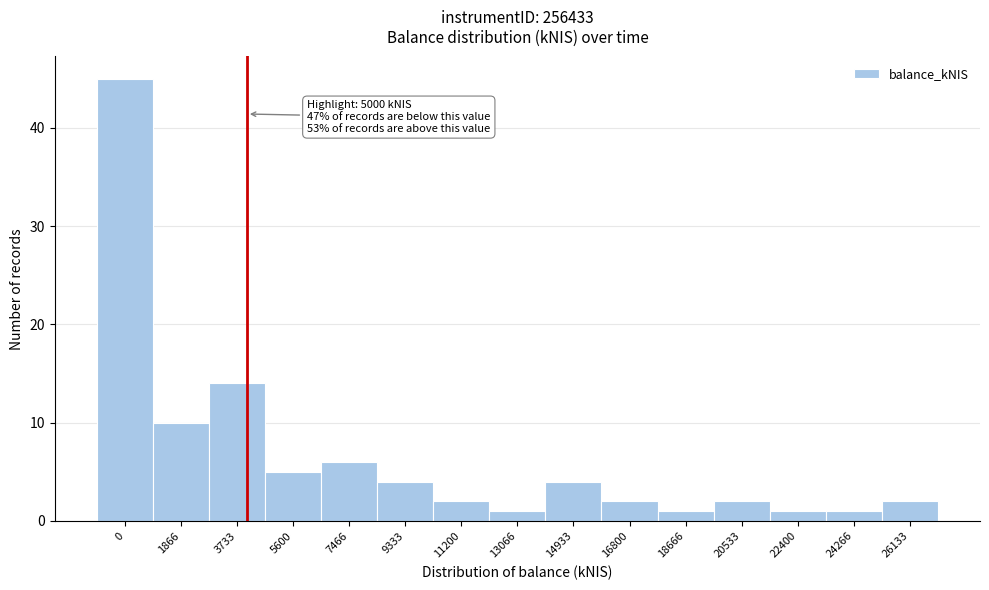

Reading left to right, list all the values displayed in this chart.

0=45	1866=10	3733=14	5600=5	7466=6	9333=4	11200=2	13066=1	14933=4	16800=2	18666=1	20533=2	22400=1	24266=1	26133=2